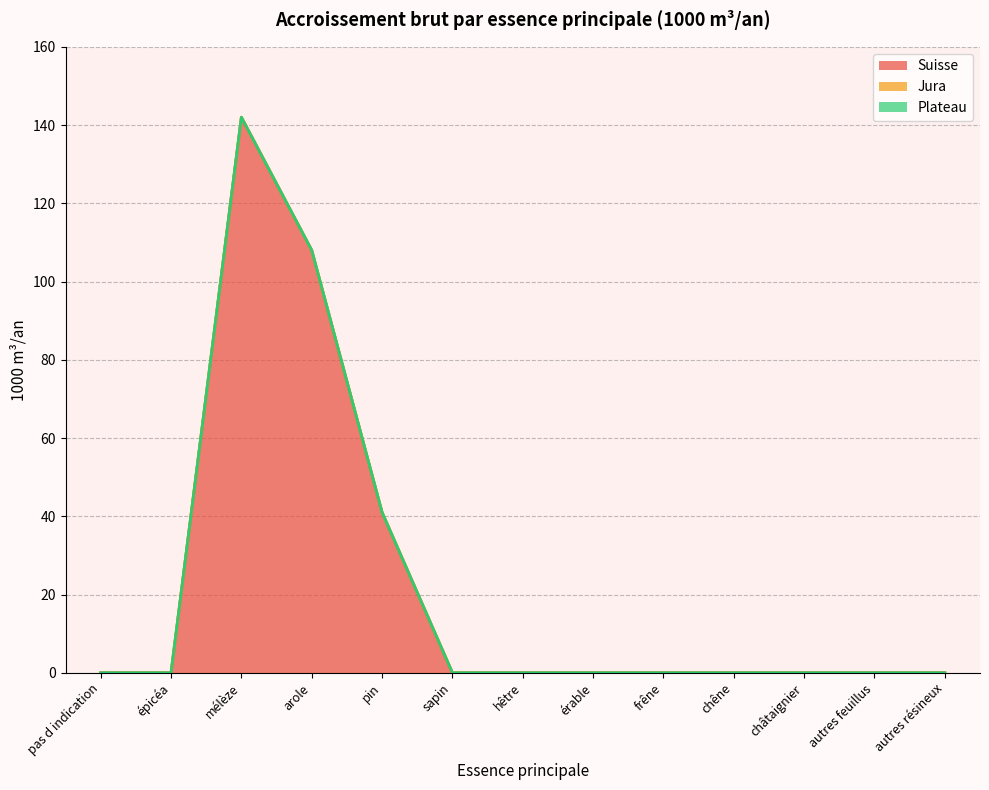

What is the greatest value displayed?

142